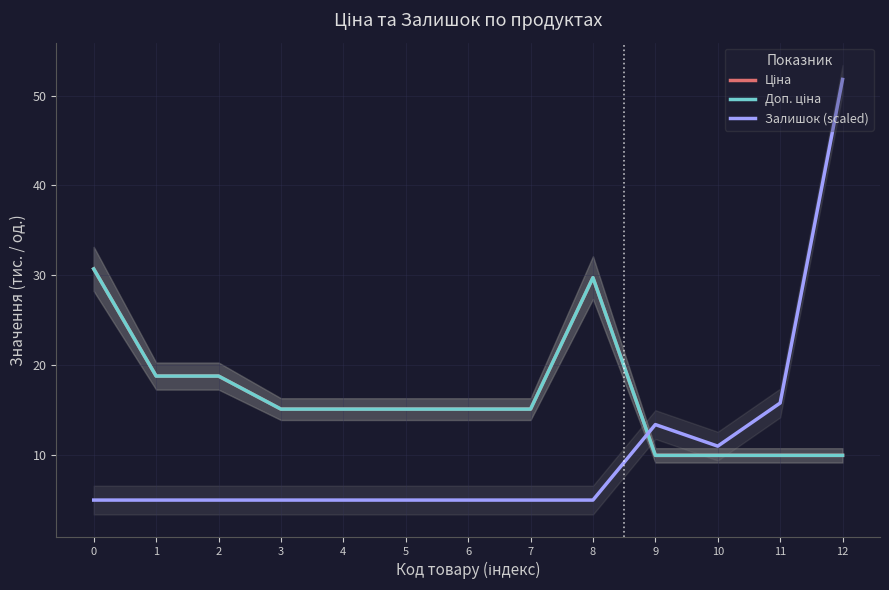

Which has a higher value, 8 or 11?

8